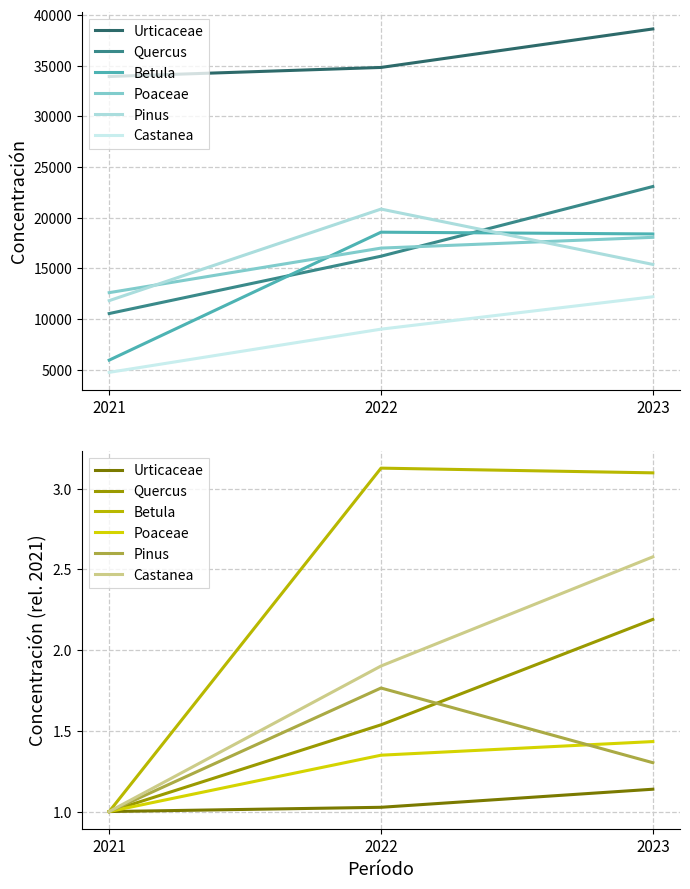

Is this an area chart (filled region under the line)?

No